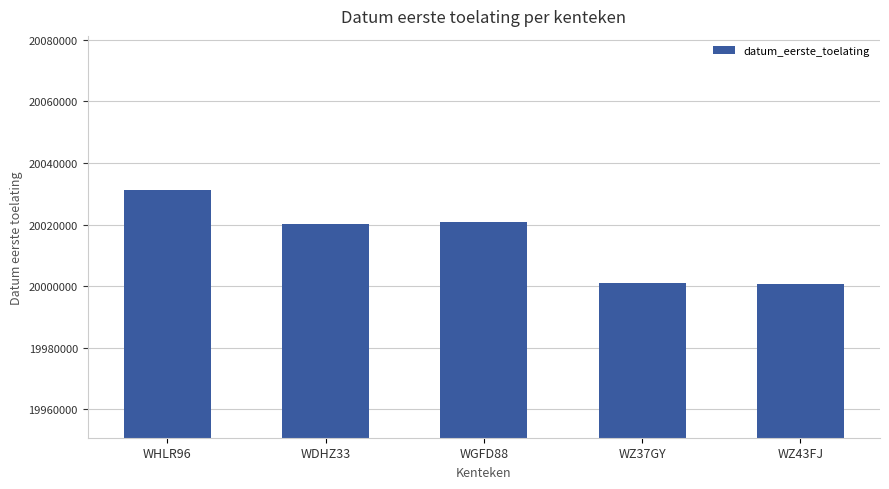

Does the chart contain stacked bars?

No